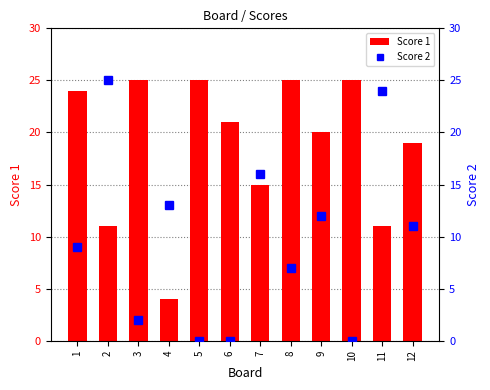

What is the sum of all Score 2 values?

119